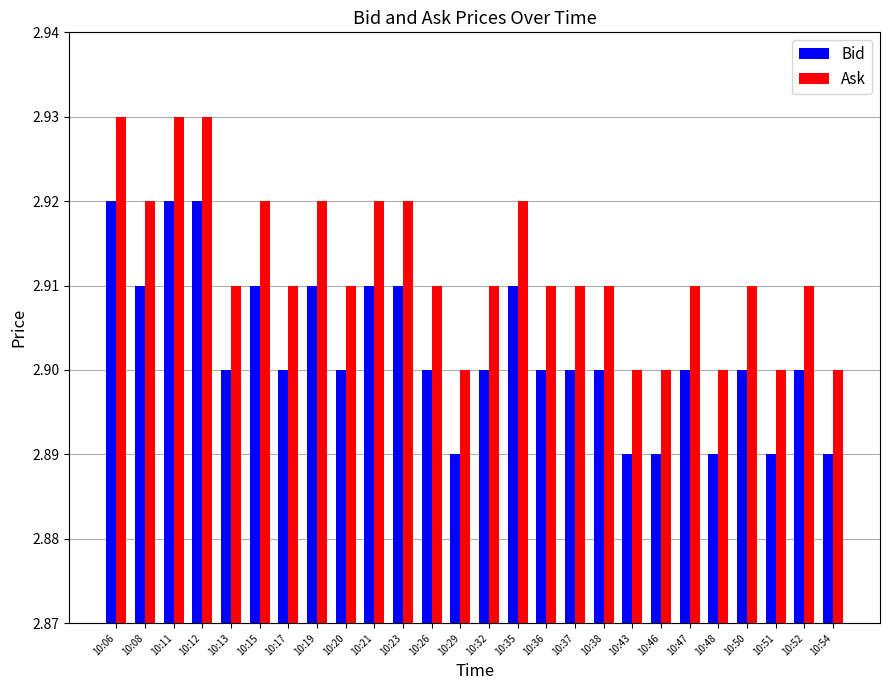

How many Ask values are between 2 and 3?

26